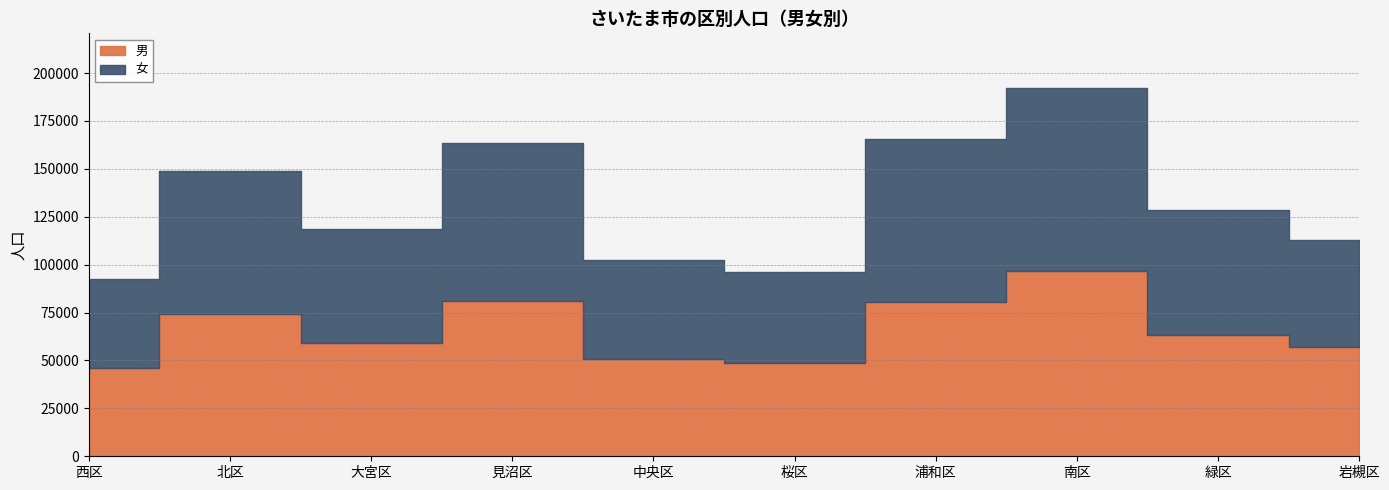

What is the greatest value displayed?

96562